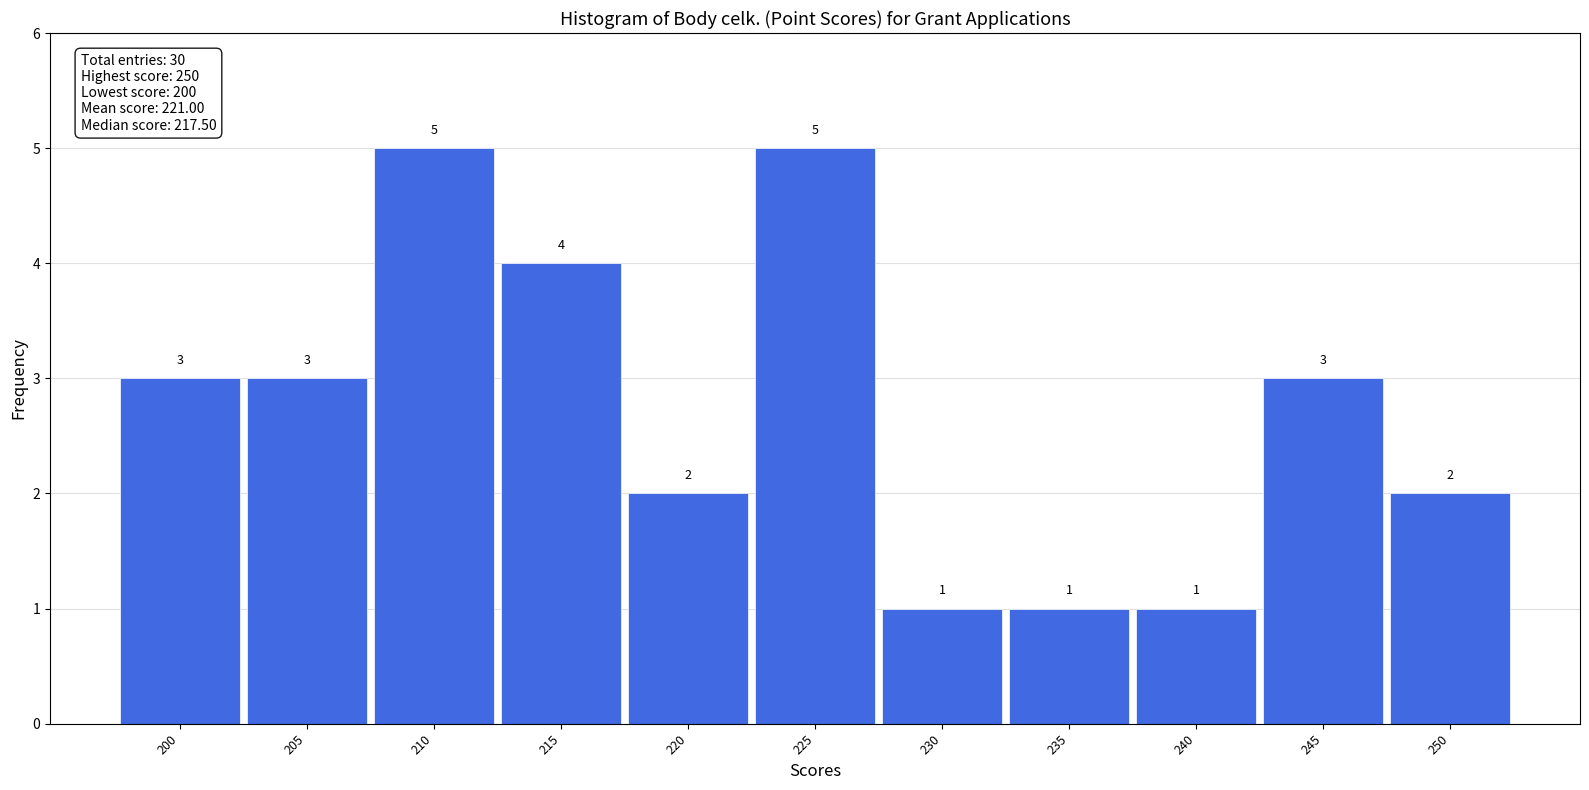

What is the height of the bar covering 222.5 to 227.5 on the x-axis?

5